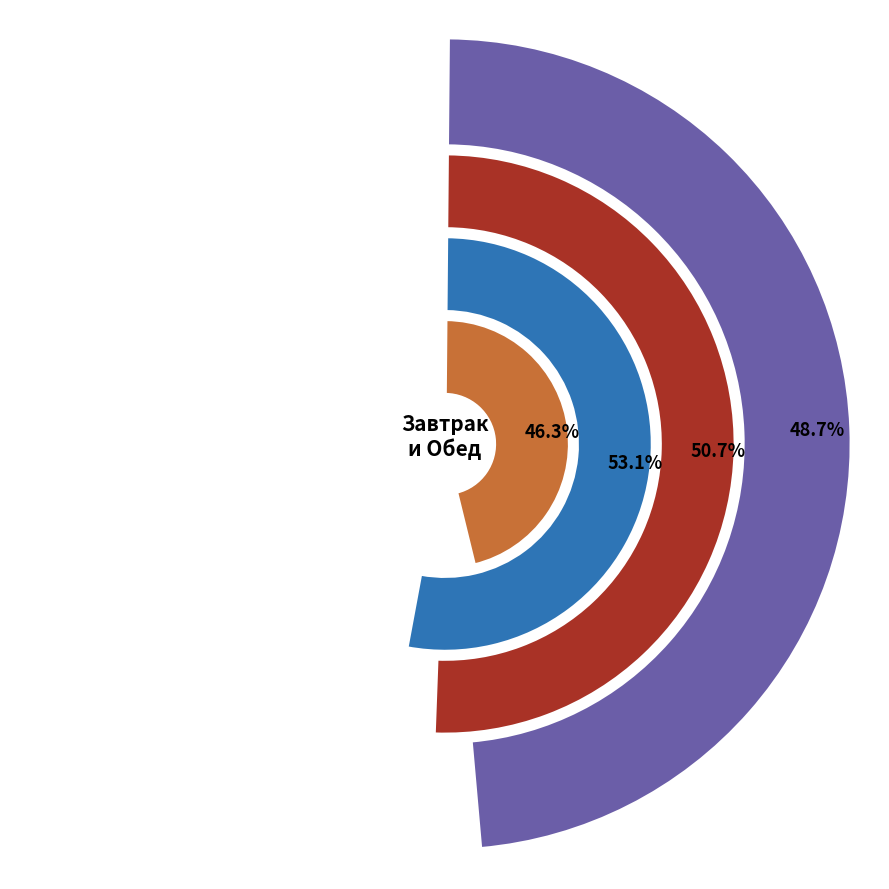

Rank the series by their average value, from highest to lowest.

Обед, Завтрак